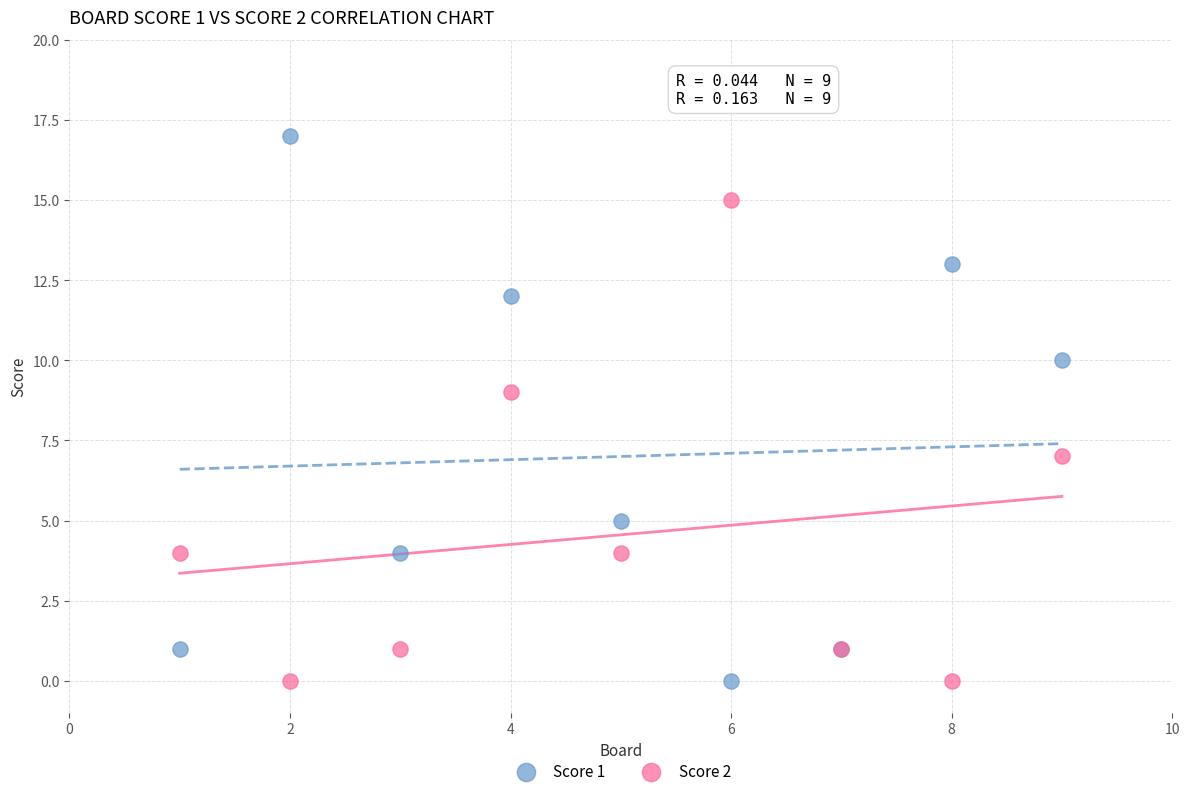

What is the X range (max minus min) for the scatter plot?

8